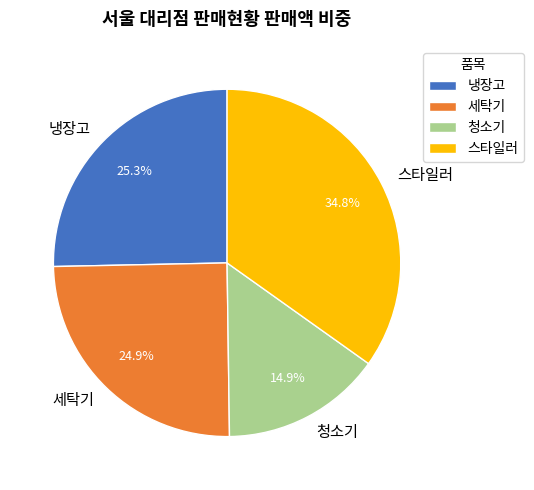

How much of the chart is everything except 세탁기?

75.1%